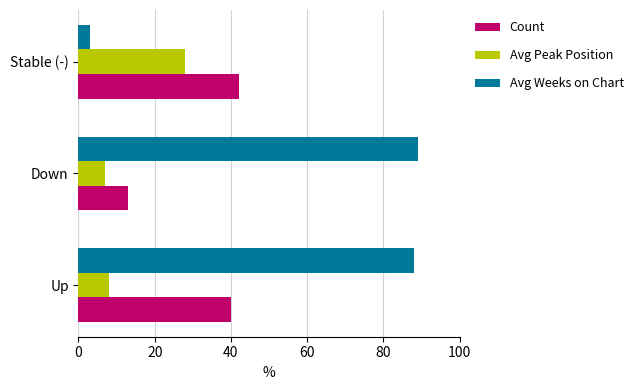

Rank the series by their average value, from lowest to highest.

Avg Peak Position, Count, Avg Weeks on Chart